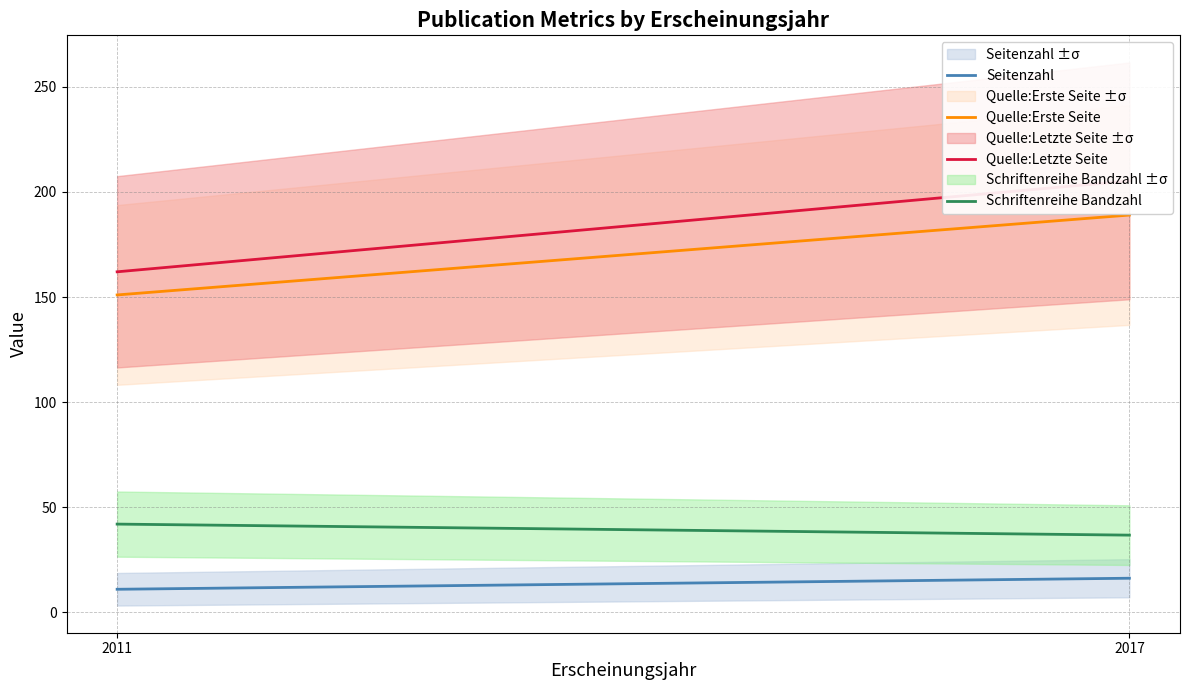

Reading left to right, list all the values displayed in this chart.

Seitenzahl: 2011=11.0	2017=16.2
Quelle:Erste Seite: 2011=151.0	2017=189.0
Quelle:Letzte Seite: 2011=162.0	2017=205.2
Schriftenreihe Bandzahl: 2011=42.0	2017=36.8